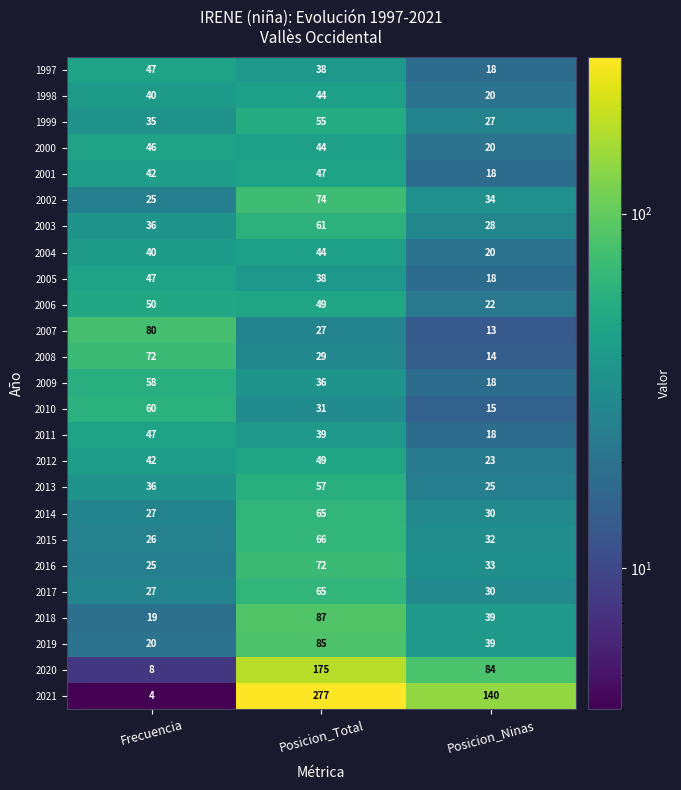

Which category has the lowest value in the 2009 series?

Posicion_Ninas